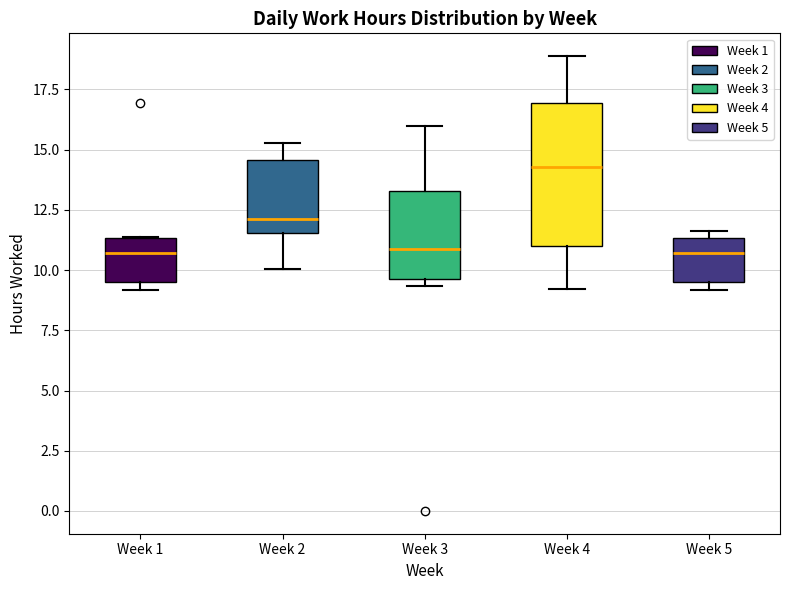

Reading left to right, transcribe this box plot: for each box, give where its median line is, the range the box spans, and where its two whiskers end, as read against the y-axis. The values are not printed on the chart, so give them approximately, as read against the axis.

Week 1: median 10.5, box 9.5 to 11.5, whiskers 9.0 to 11.5
Week 2: median 12.0, box 11.5 to 14.5, whiskers 10.0 to 15.5
Week 3: median 11.0, box 9.5 to 13.5, whiskers 9.5 (just below the box's lower edge) to 16.0
Week 4: median 14.5, box 11.0 to 17.0, whiskers 9.0 to 19.0
Week 5: median 10.5, box 9.5 to 11.5, whiskers 9.0 to 11.5 (just above the box's upper edge)